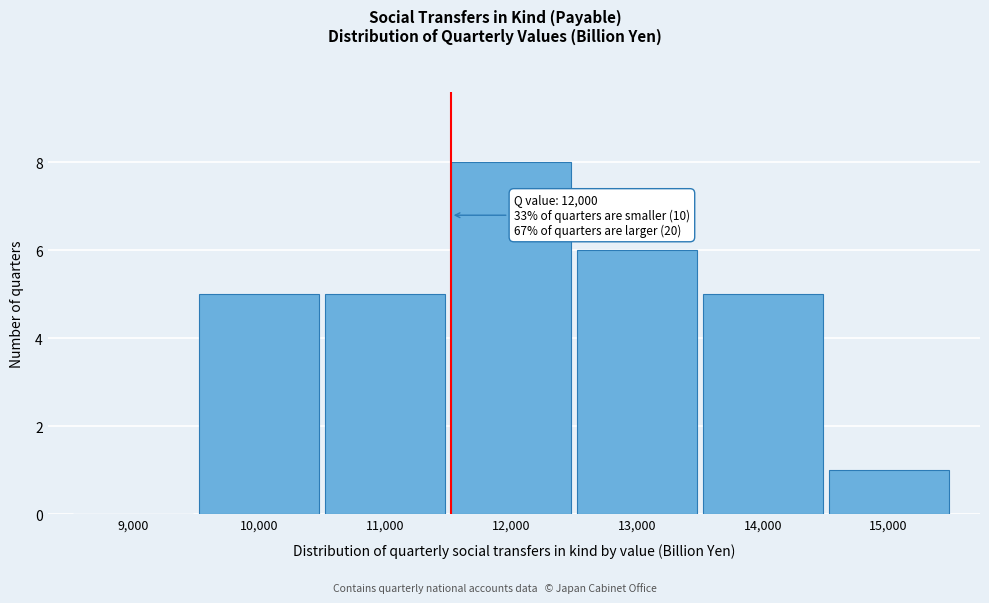

Reading left to right, list all the values displayed in this chart.

9,000=0	10,000=5	11,000=5	12,000=8	13,000=6	14,000=5	15,000=1